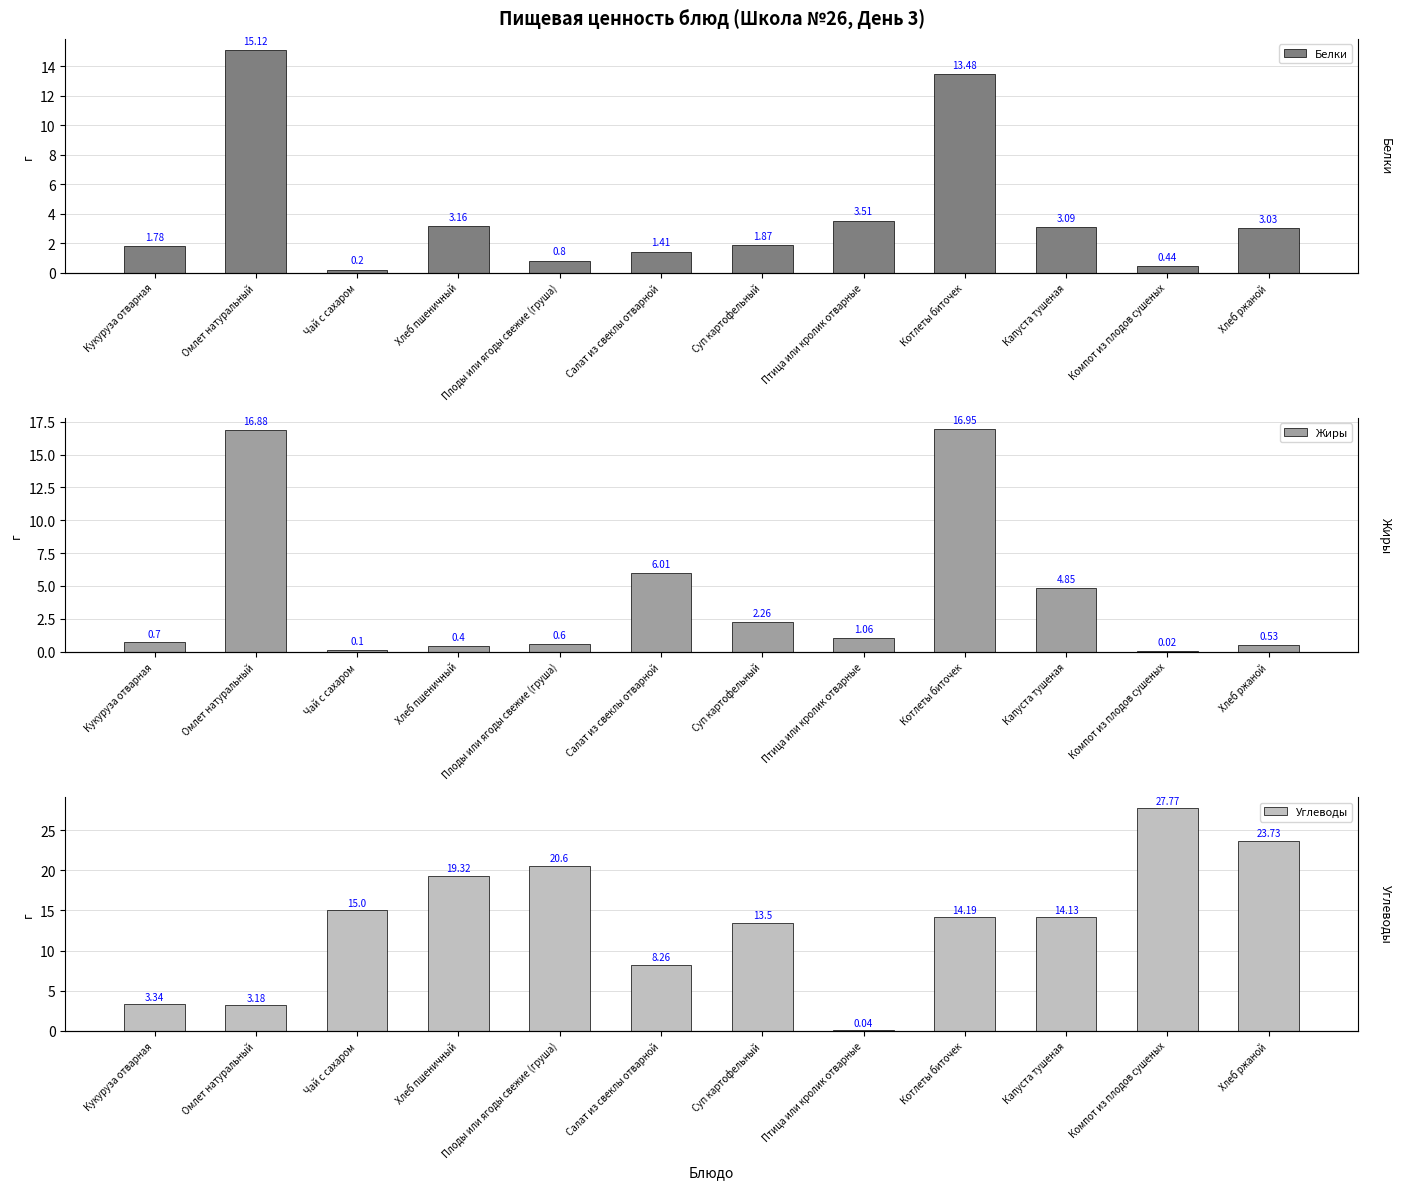

List the series in order of their peak value, lowest first.

Белки, Жиры, Углеводы